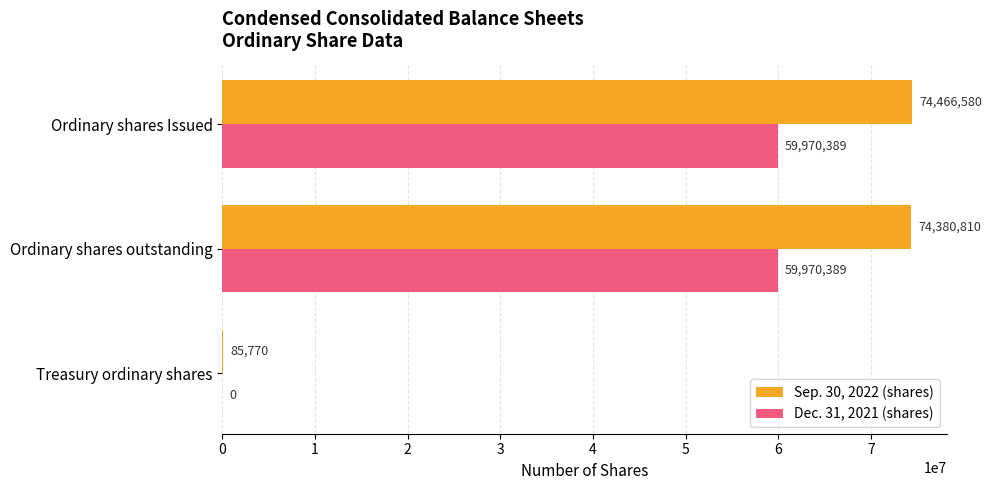

Which series changed the most between Ordinary shares outstanding and Treasury ordinary shares?

Sep. 30, 2022 (shares)